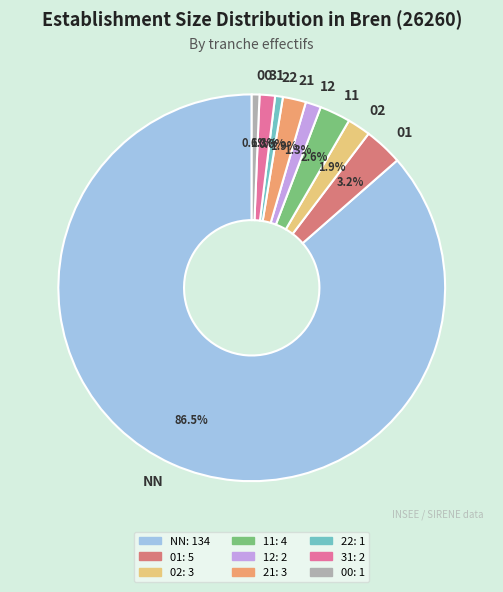

Combined, what portion of the pie is 11 and 21?

4.5%